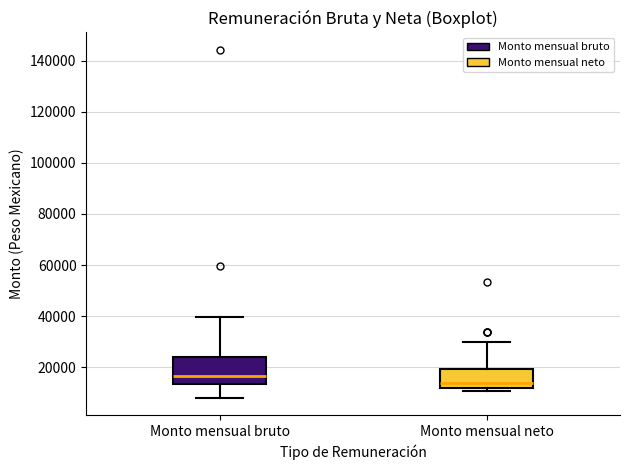

Where is the upper edge of the box for Monto mensual neto on the y-axis? The values are not printed on the chart, so give them approximately, as read against the axis.

20000